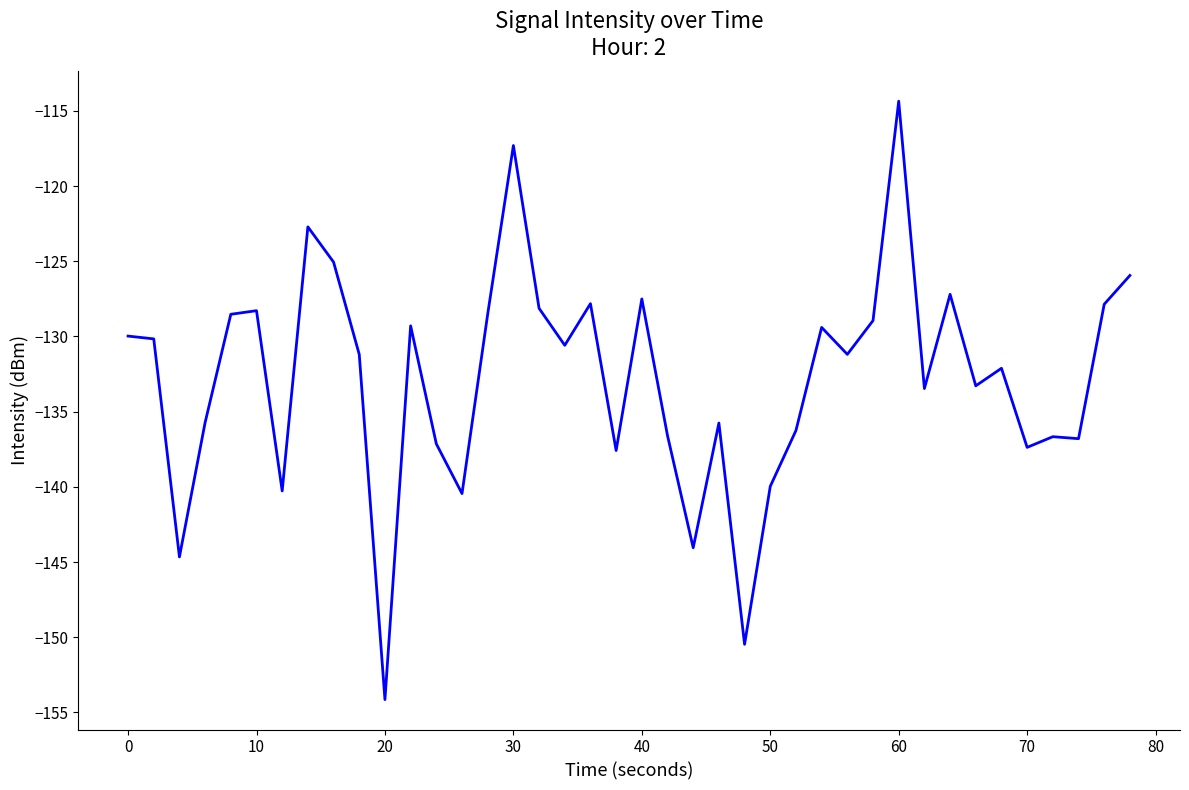

What is the difference between the maximum and minimum values?

39.8